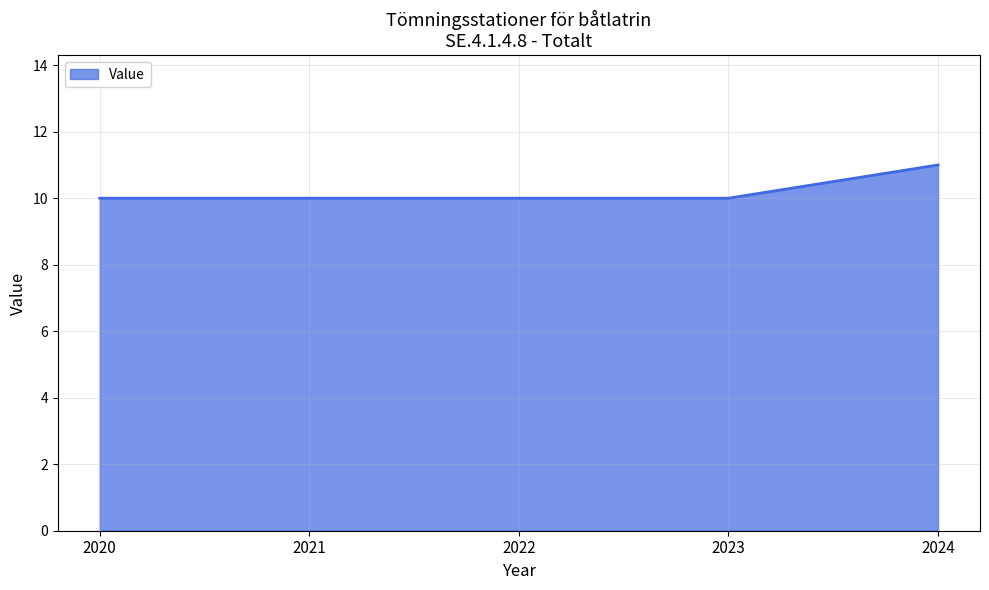

What is the ratio of the value at 2024 to the value at 2021?

1.1